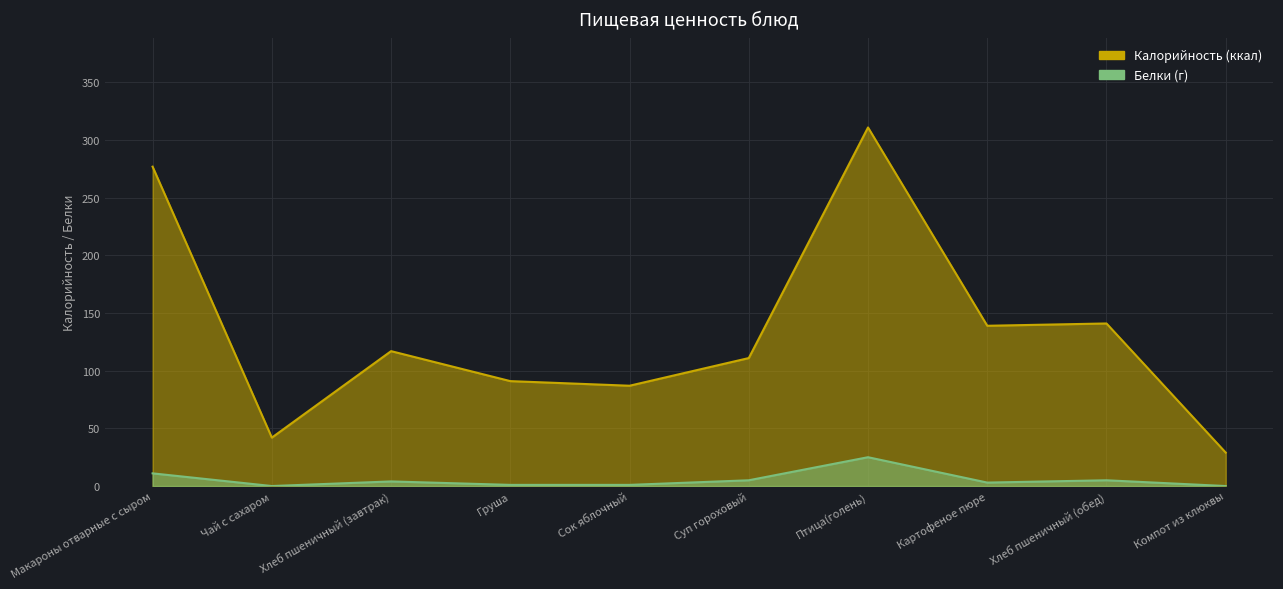

True or false: Калорийность has a value of 64 at Чай с сахаром.

False